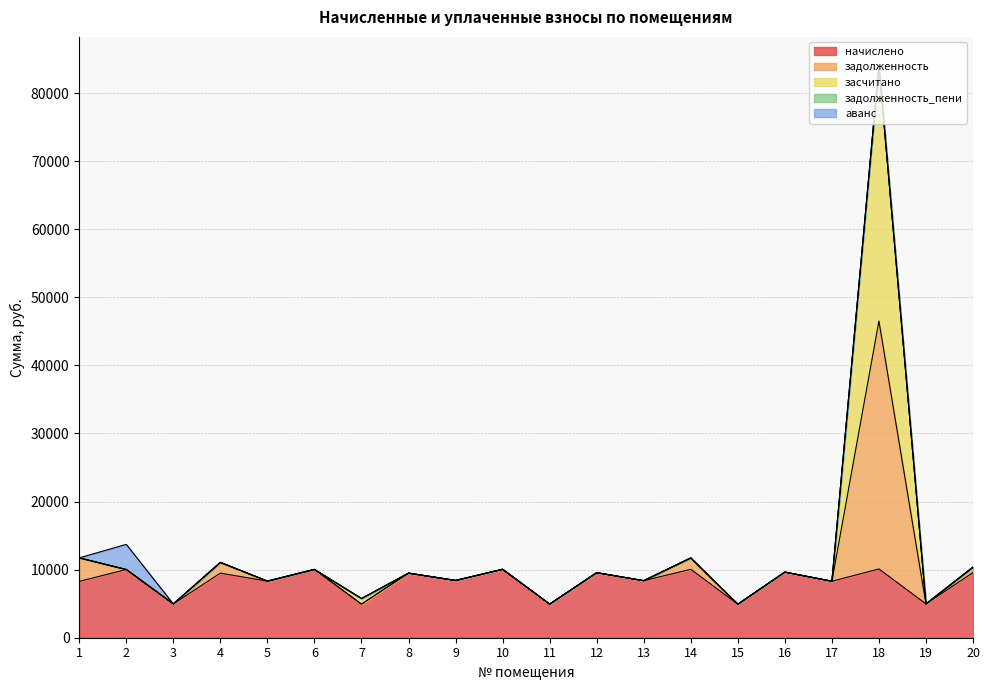

The value of начислено at 7 is 4934.9. True or false?

True